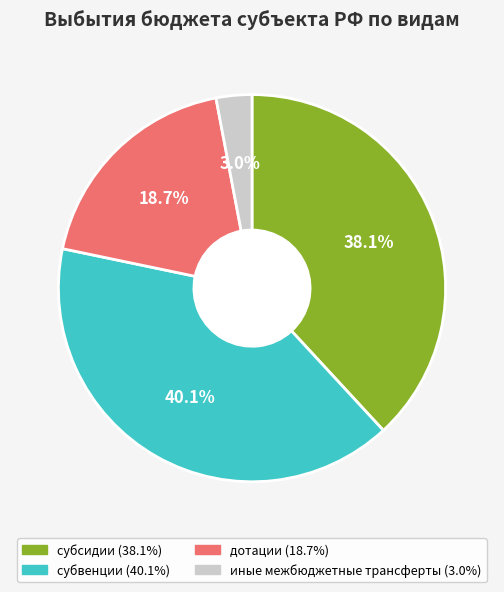

The дотации slice represents 19% of the pie. True or false?

True